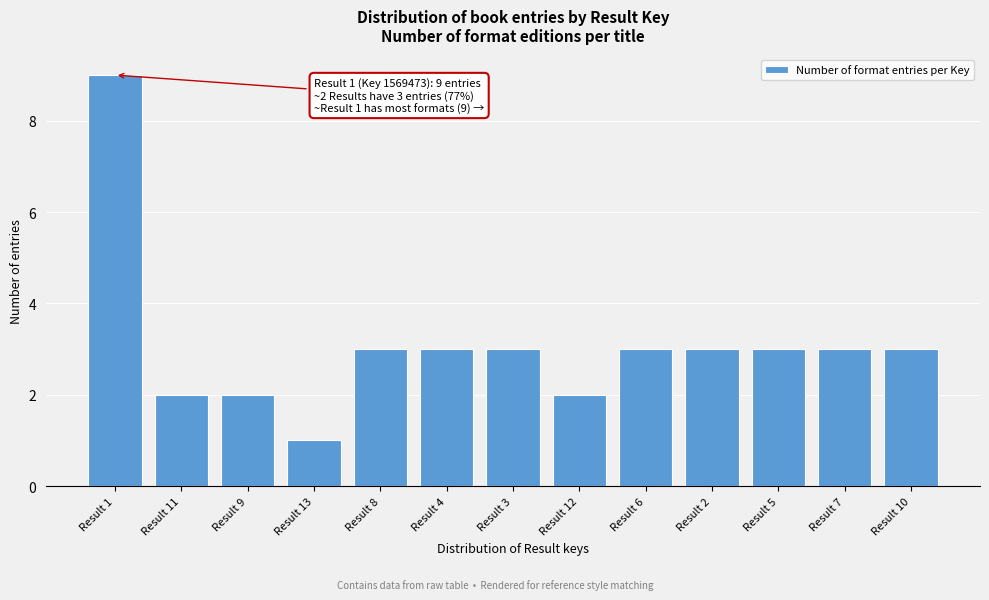

Reading left to right, what are all the values shown in this chart?

Result 1=9	Result 11=2	Result 9=2	Result 13=1	Result 8=3	Result 4=3	Result 3=3	Result 12=2	Result 6=3	Result 2=3	Result 5=3	Result 7=3	Result 10=3